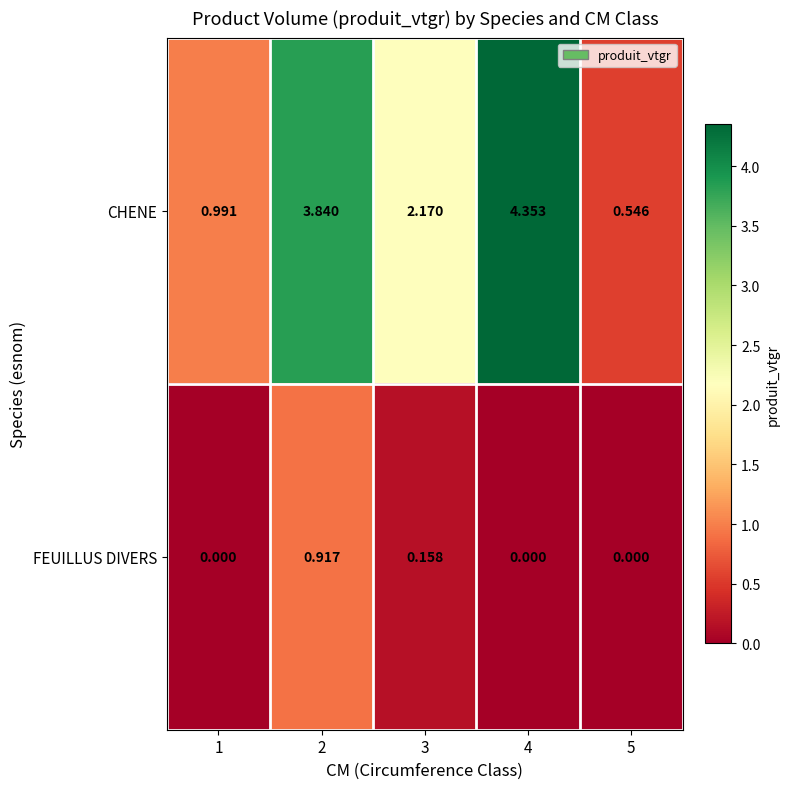

Is the value of FEUILLUS DIVERS at 3 greater than the value of CHENE at 2?

No